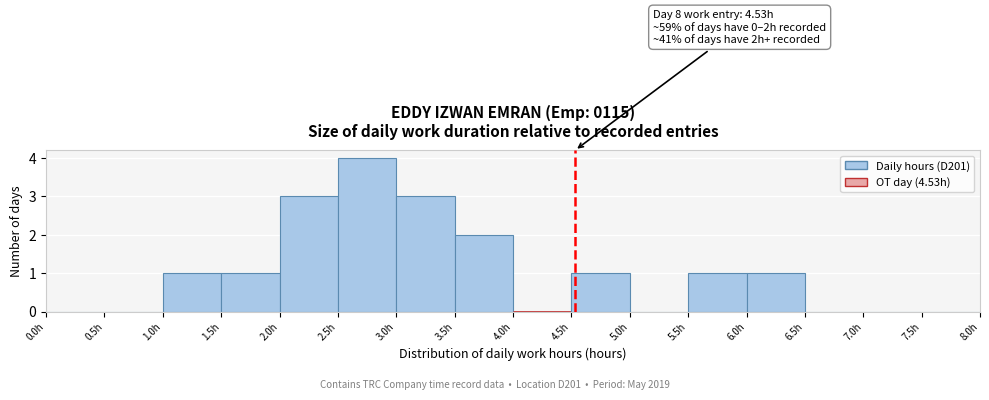

Over which range of the x-axis is the bar tallest?

2.5 to 3.0